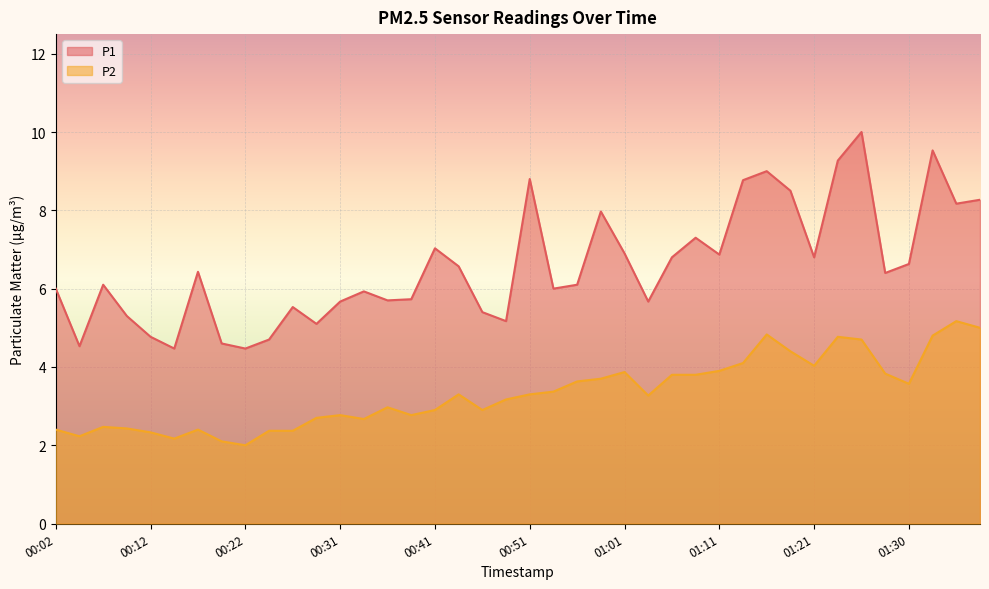

True or false: P1 and P2 cross at least once.

False